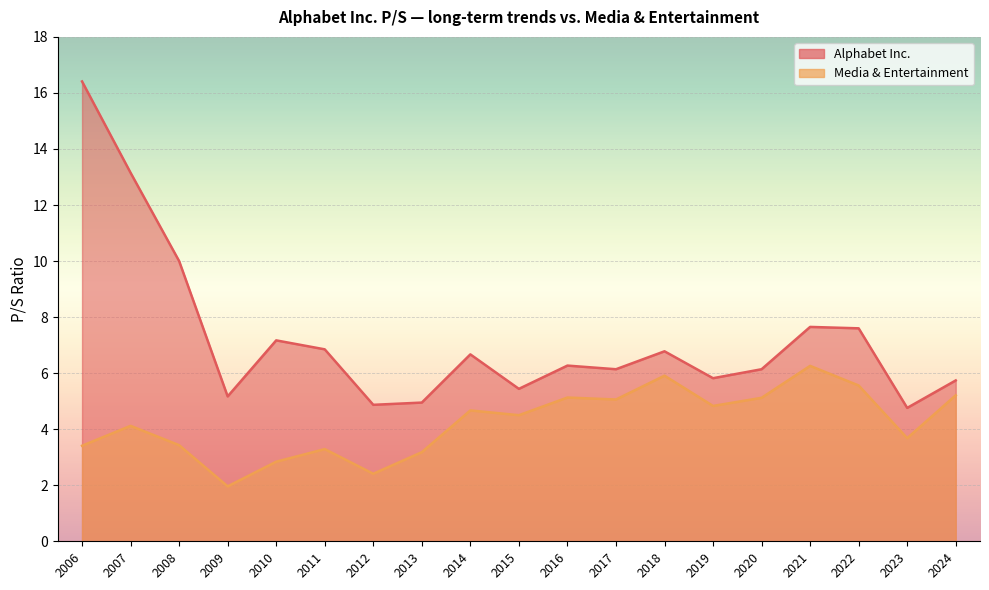

Between 2023-02-03 and 2019-02-05, which is larger?

2019-02-05